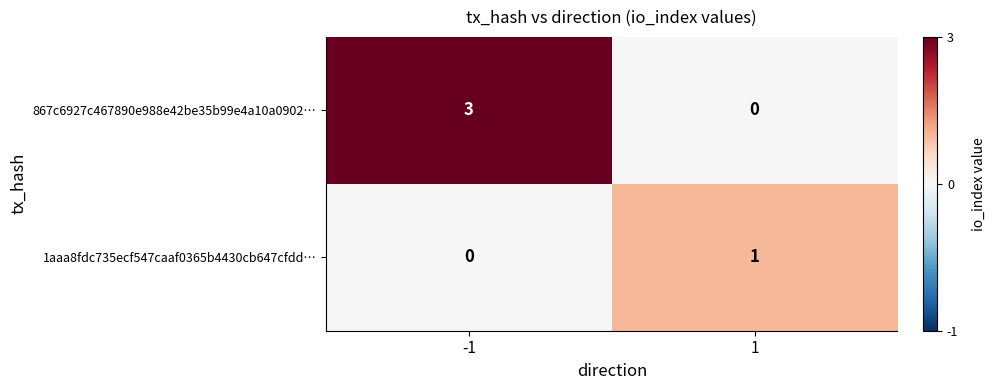

What is the maximum value for 867c6927c467890e988e42be35b99e4a10a0902…?

3